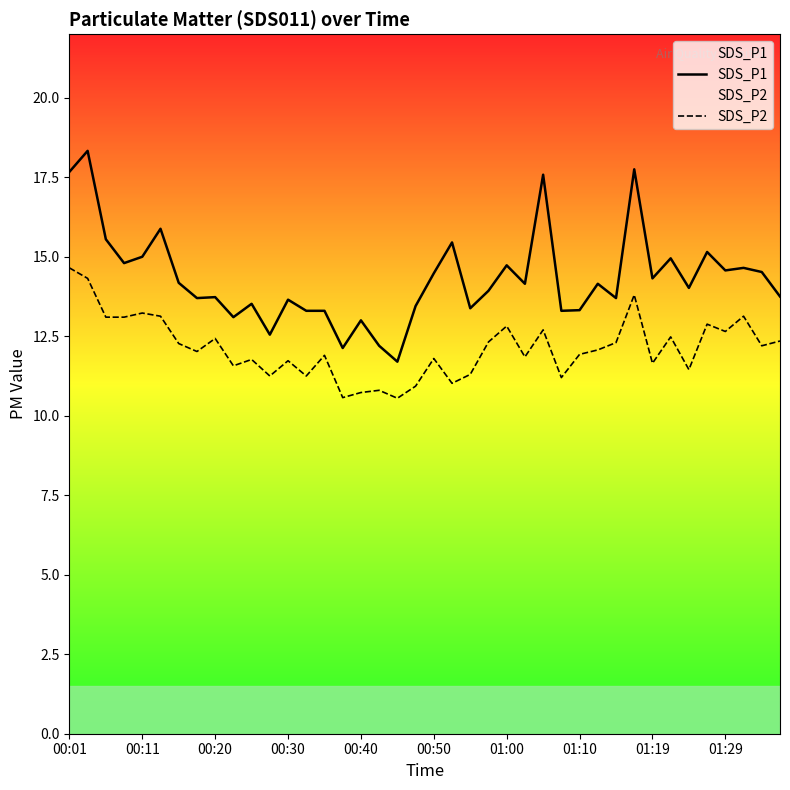

The SDS_P1 series shows 27.1 at 26. True or false?

False